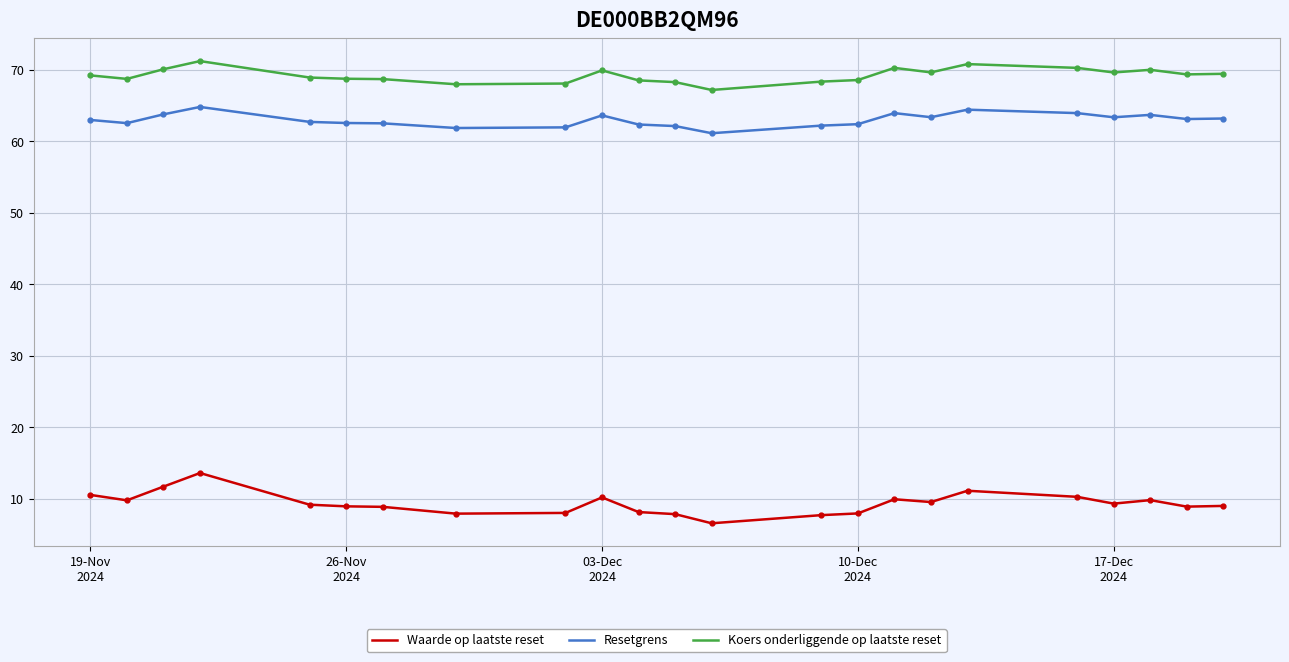

Which series has the largest range (max minus min)?

Waarde op laatste reset